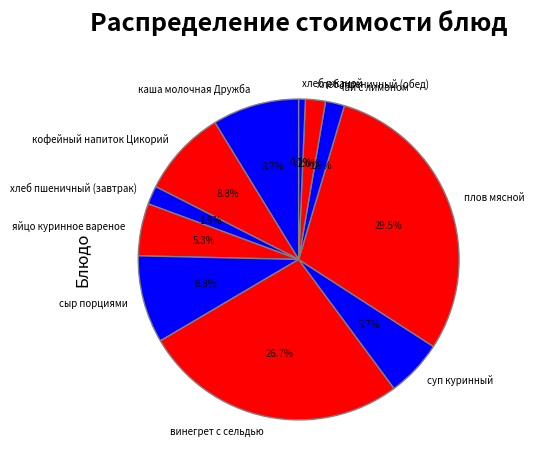

To the nearest percent, what percentage of the pie is хлеб пшеничный (обед)?

2%